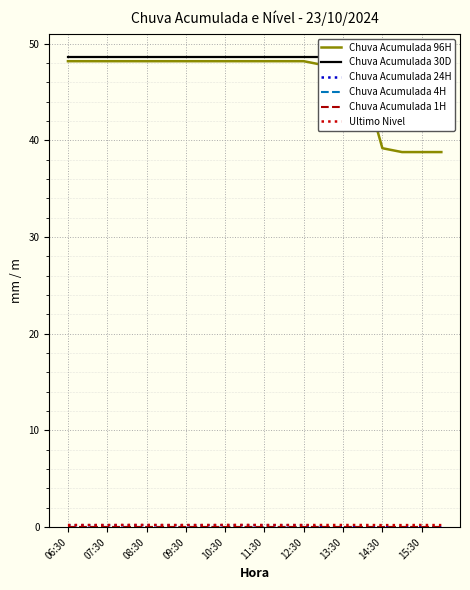

Is this an area chart (filled region under the line)?

No